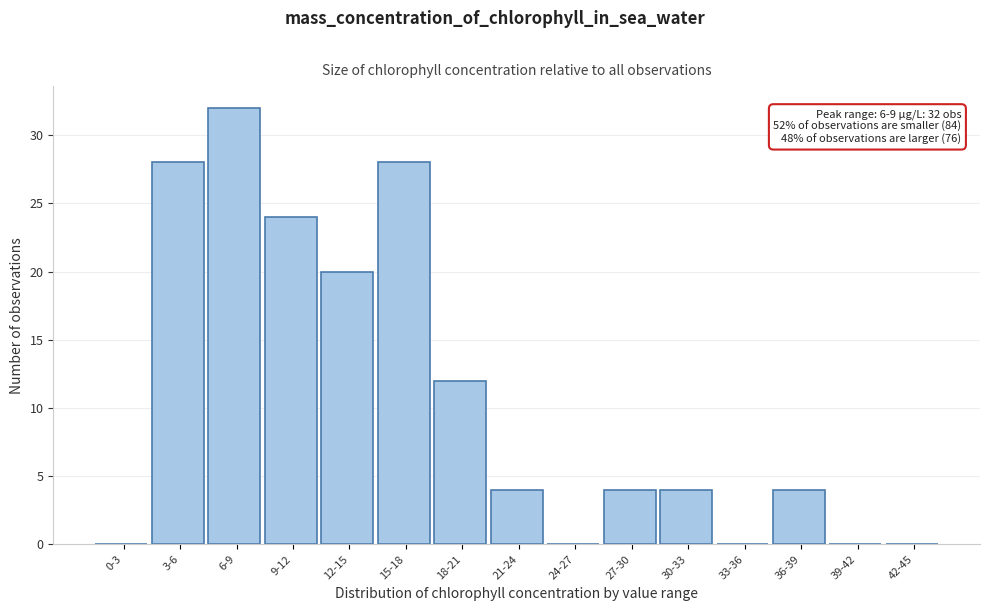

Reading left to right, extract all data points from this chart.

0-3=0	3-6=28	6-9=32	9-12=24	12-15=20	15-18=28	18-21=12	21-24=4	24-27=0	27-30=4	30-33=4	33-36=0	36-39=4	39-42=0	42-45=0